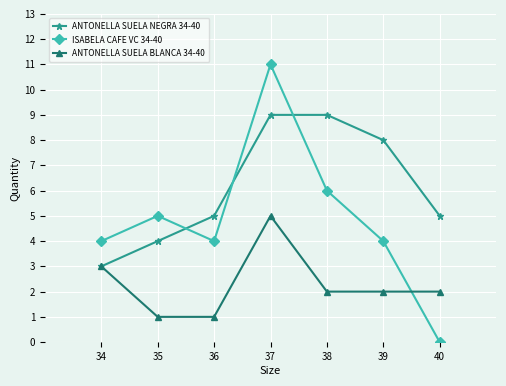

How many series are shown in this chart?

3